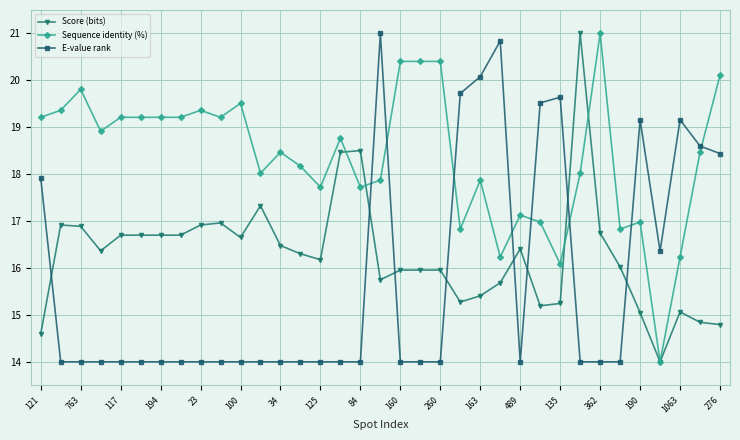

True or false: Score (bits) has more than 0 points higher than both neighbors.

True